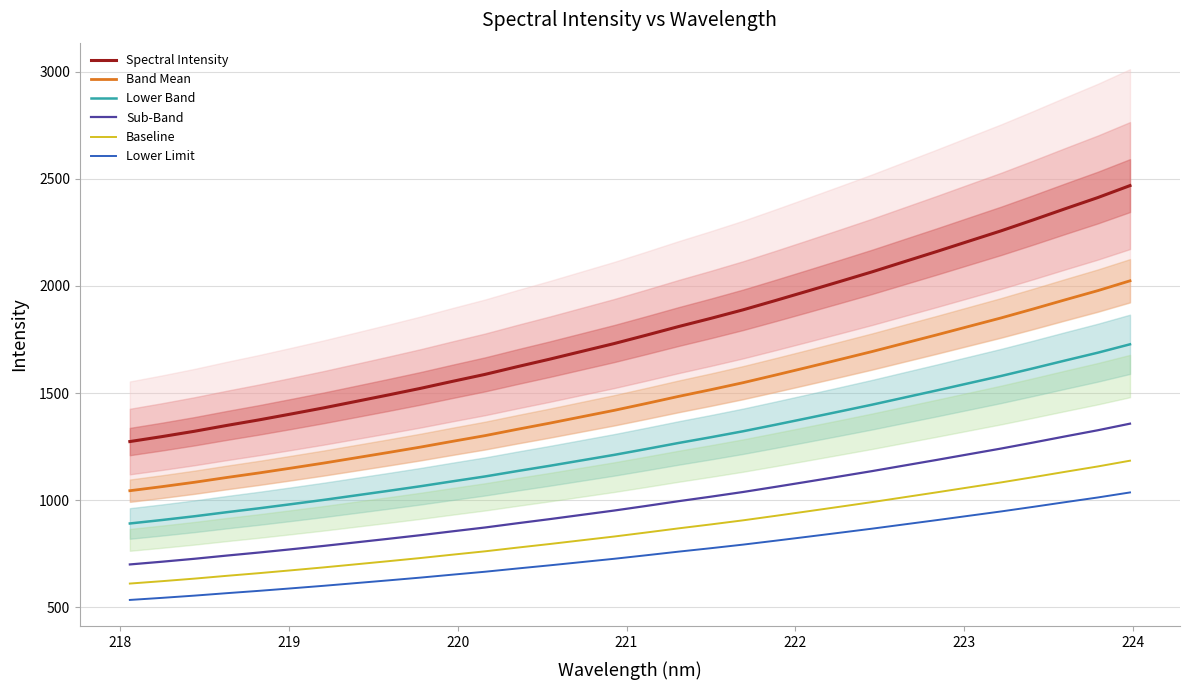

What are all the series names shown in the legend?

Spectral Intensity, Band Mean, Lower Band, Sub-Band, Baseline, Lower Limit